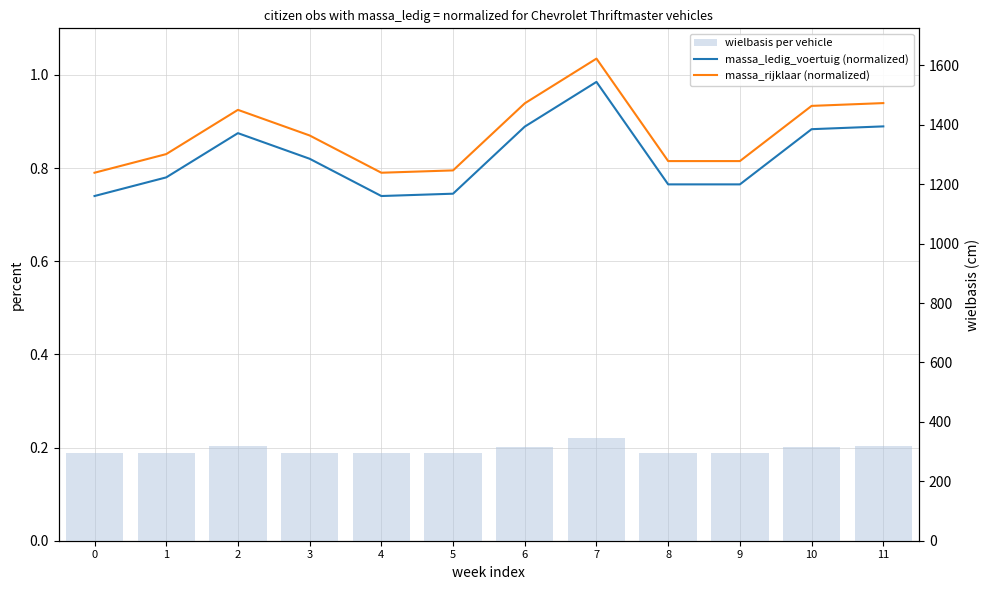

Between 3 and 8, which series saw the biggest shift?

wielbasis